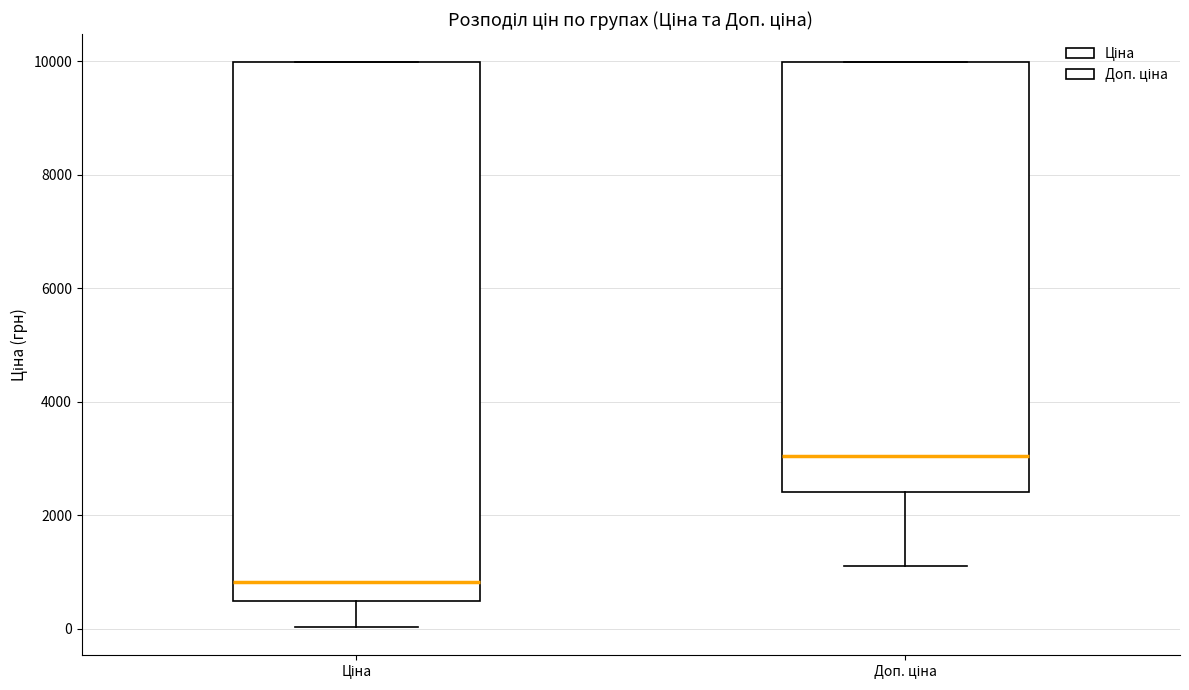

Reading left to right, transcribe this box plot: for each box, give where its median line is, the range the box spans, and where its two whiskers end, as read against the y-axis. The values are not printed on the chart, so give them approximately, as read against the axis.

Ціна: median 800, box 400 to 10000, whiskers 0 to 10000
Доп. ціна: median 3000, box 2400 to 10000, whiskers 1200 to 10000